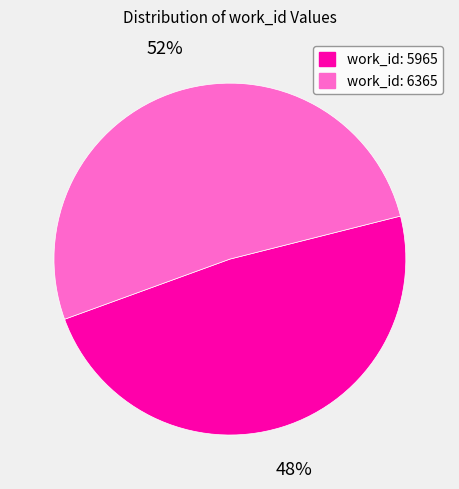

Is there any slice that represents more than half of the pie?

Yes